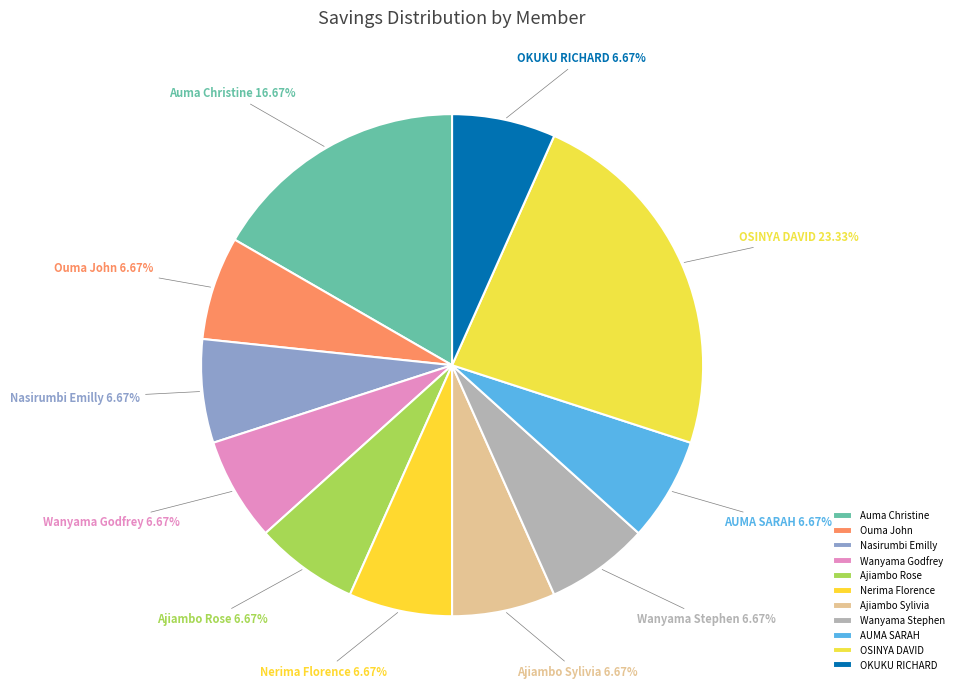

To the nearest percent, what percentage of the pie is Ajiambo Rose?

7%